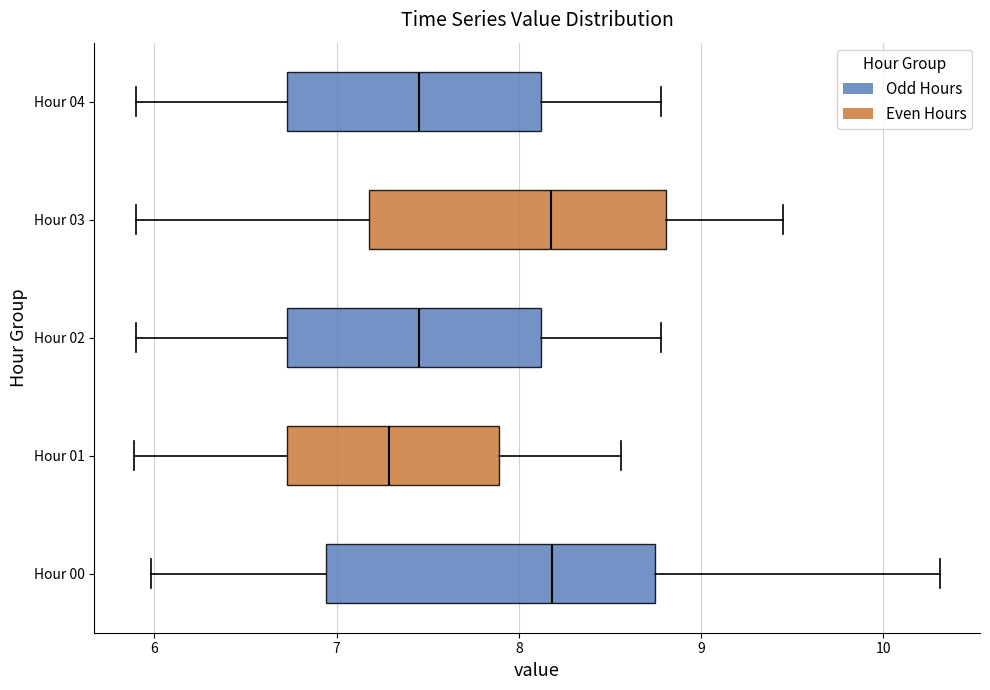

Which box is the widest, from its left edge to its right edge?

Hour 00